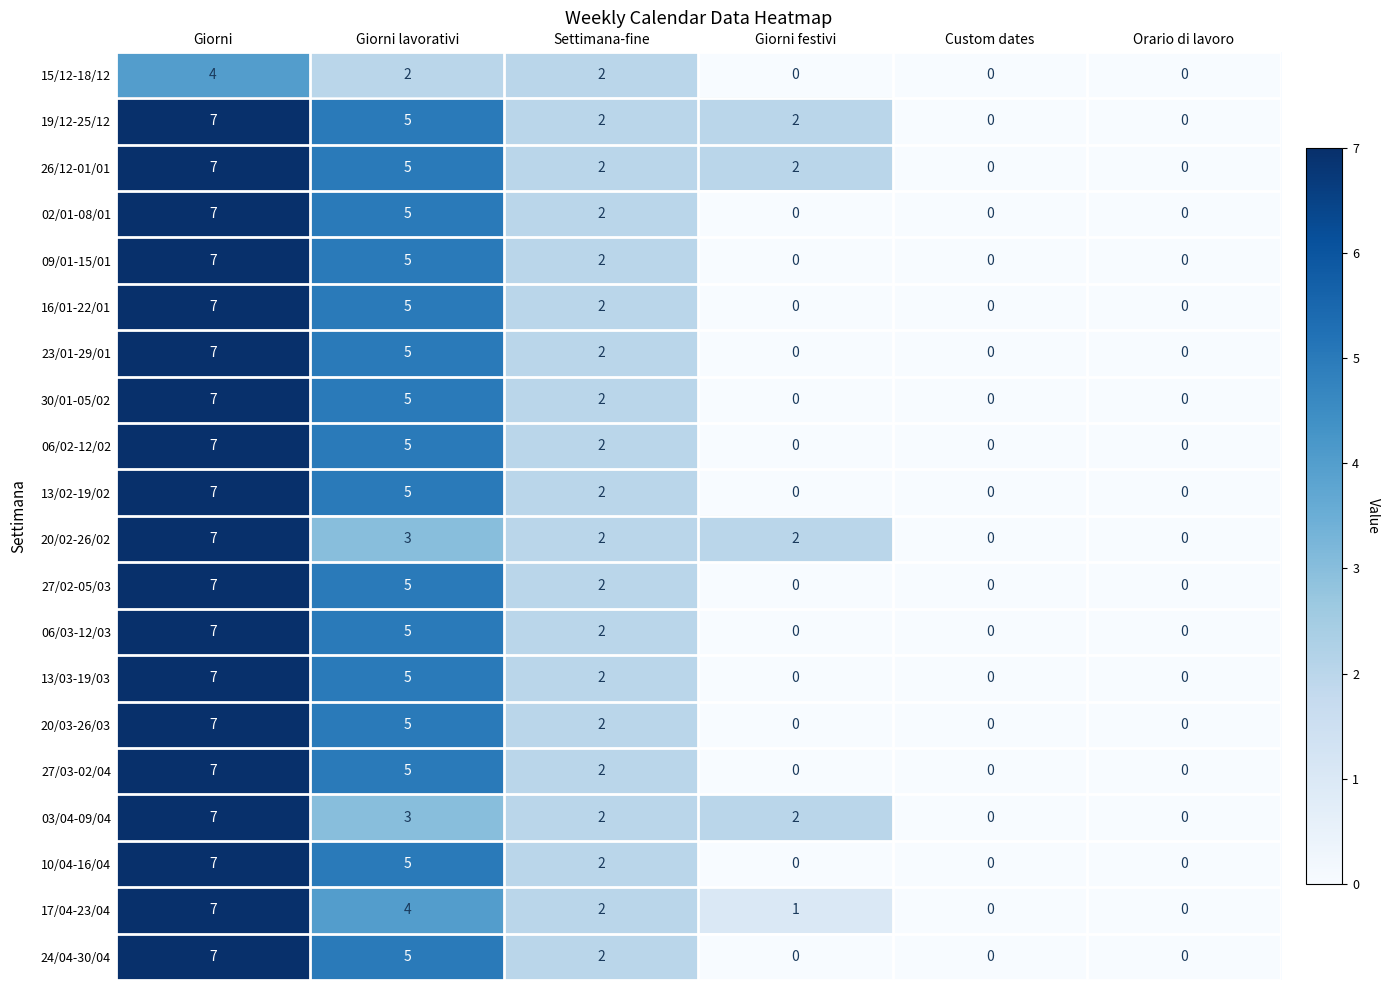

At which category is the sum across all series the highest?

Giorni